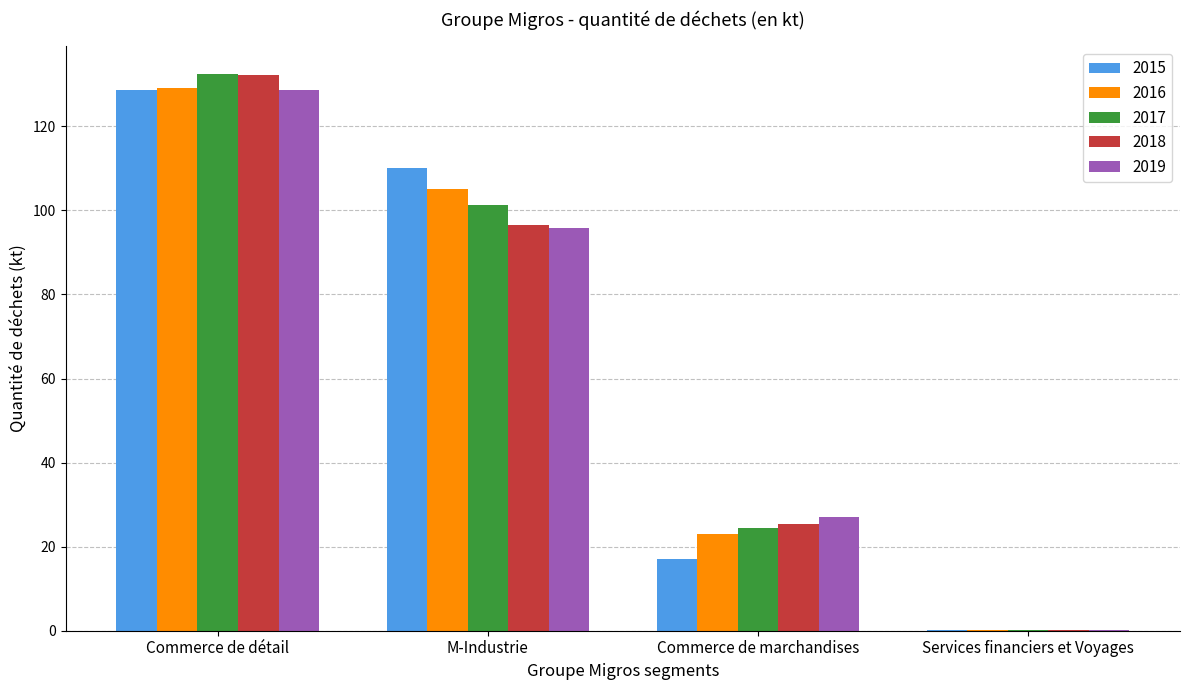

Is the value of 2018 at M-Industrie greater than the value of 2015 at Commerce de détail?

No